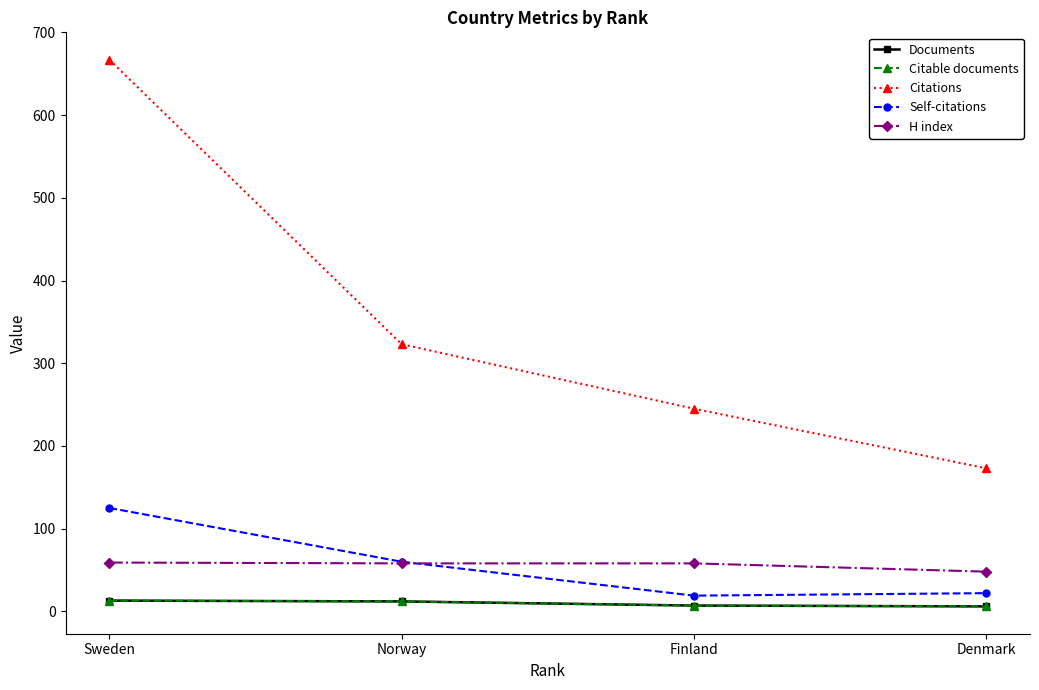

What is the sum of all H index values?

223